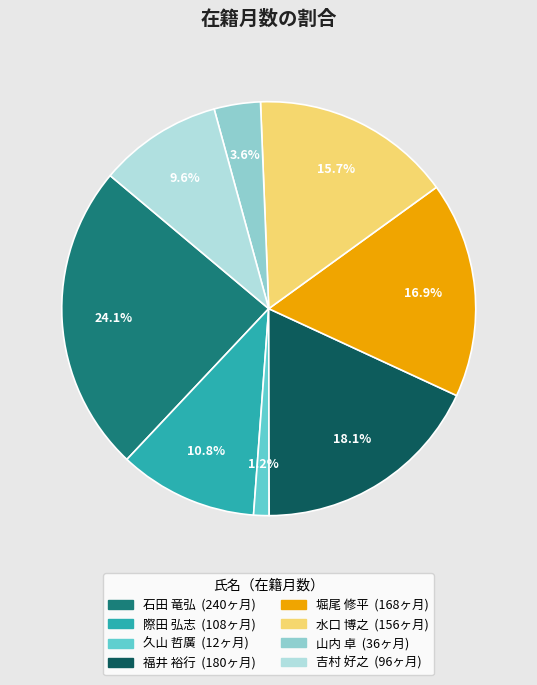

Does 福井 裕行 represent more than half of the total?

No